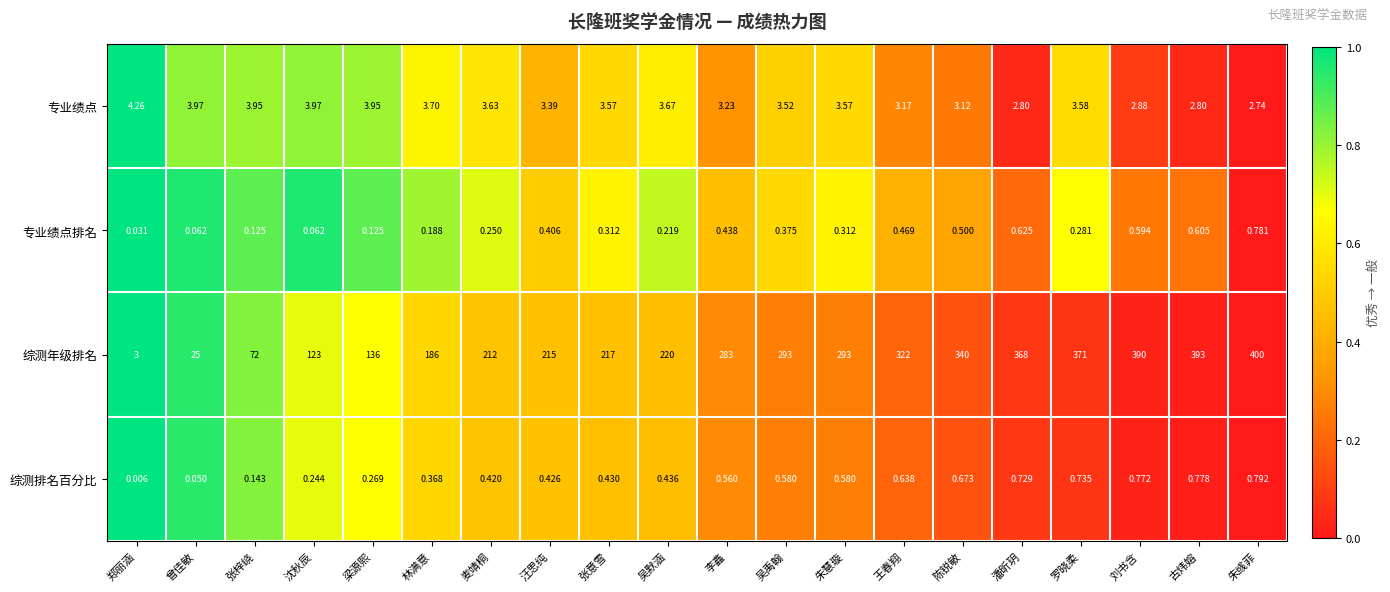

What is the greatest value displayed?

400.0